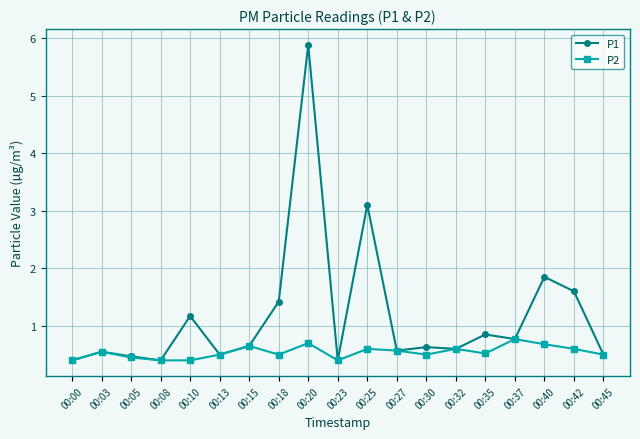

Is it true that P1 equals 3.3 at 00:40?

False